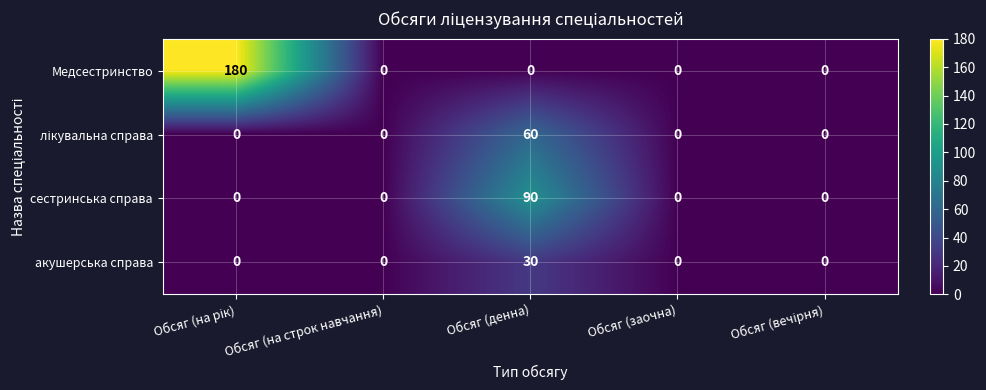

Which series has the largest range (max minus min)?

Медсестринство